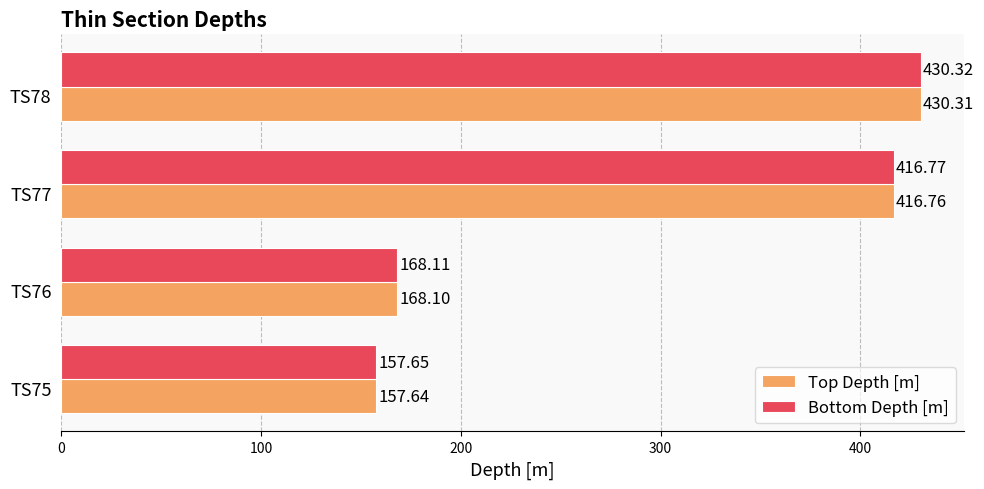

At how many categories does at least one series exceed 187?

2